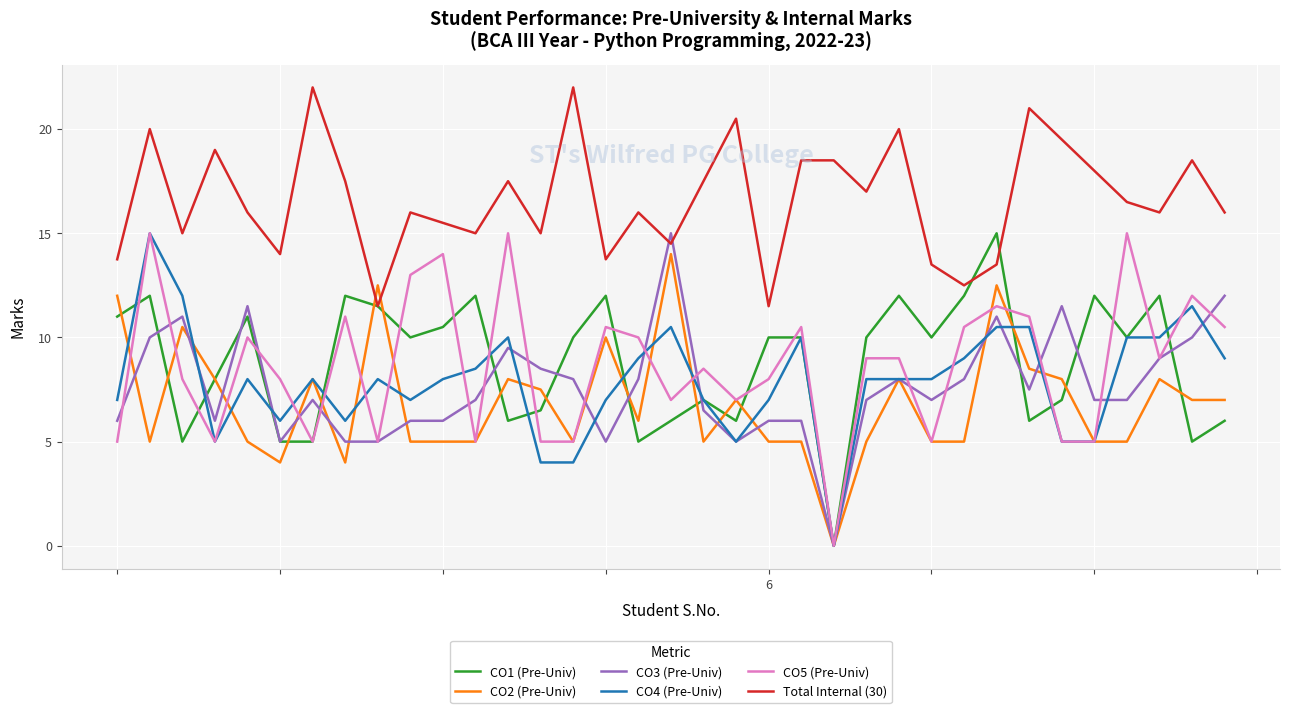

What is the difference between the maximum and second lowest values in the CO4 (Pre-Univ) series?

11.0